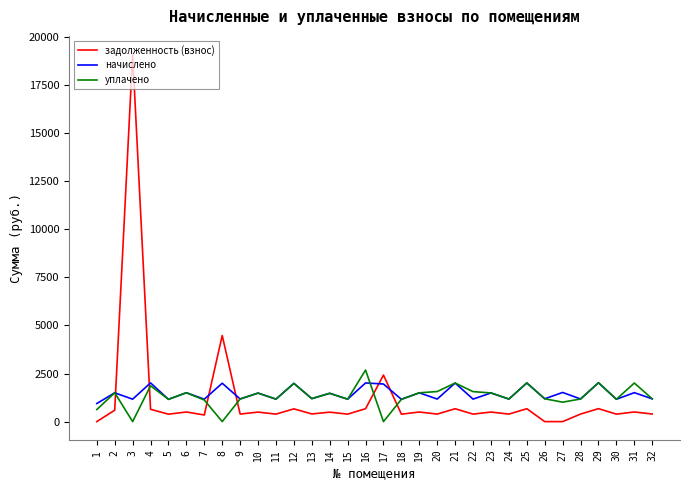

Is the value of уплачено at 23 greater than the value of задолженность (взнос) at 29?

Yes